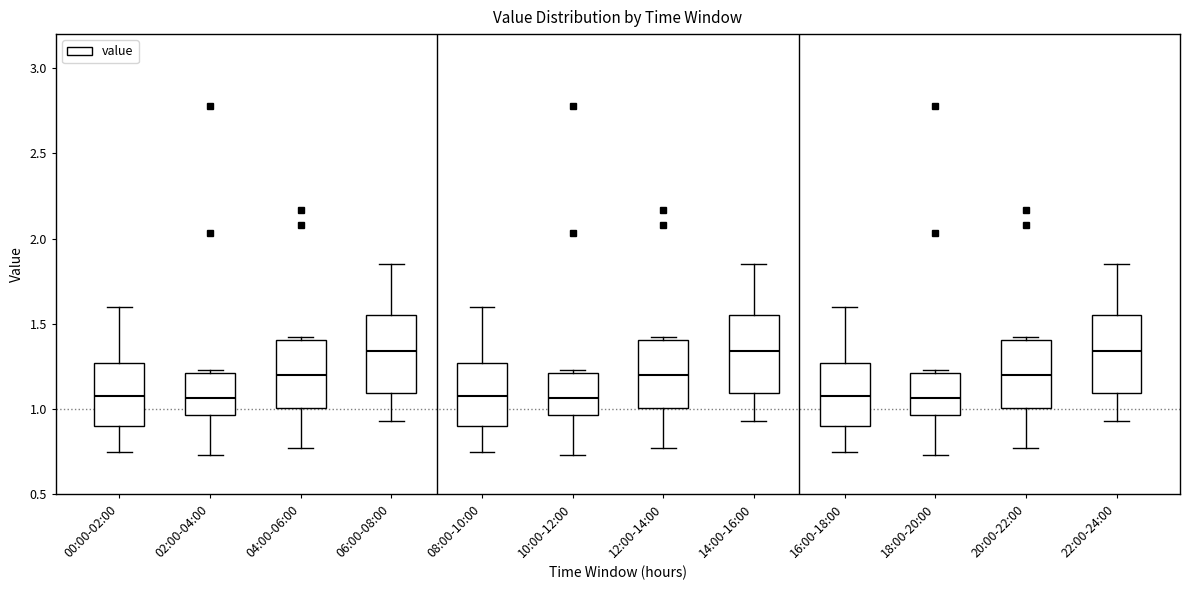

Where does the median line of the box for 22:00-24:00 sit on the y-axis? The values are not printed on the chart, so give them approximately, as read against the axis.

1.35